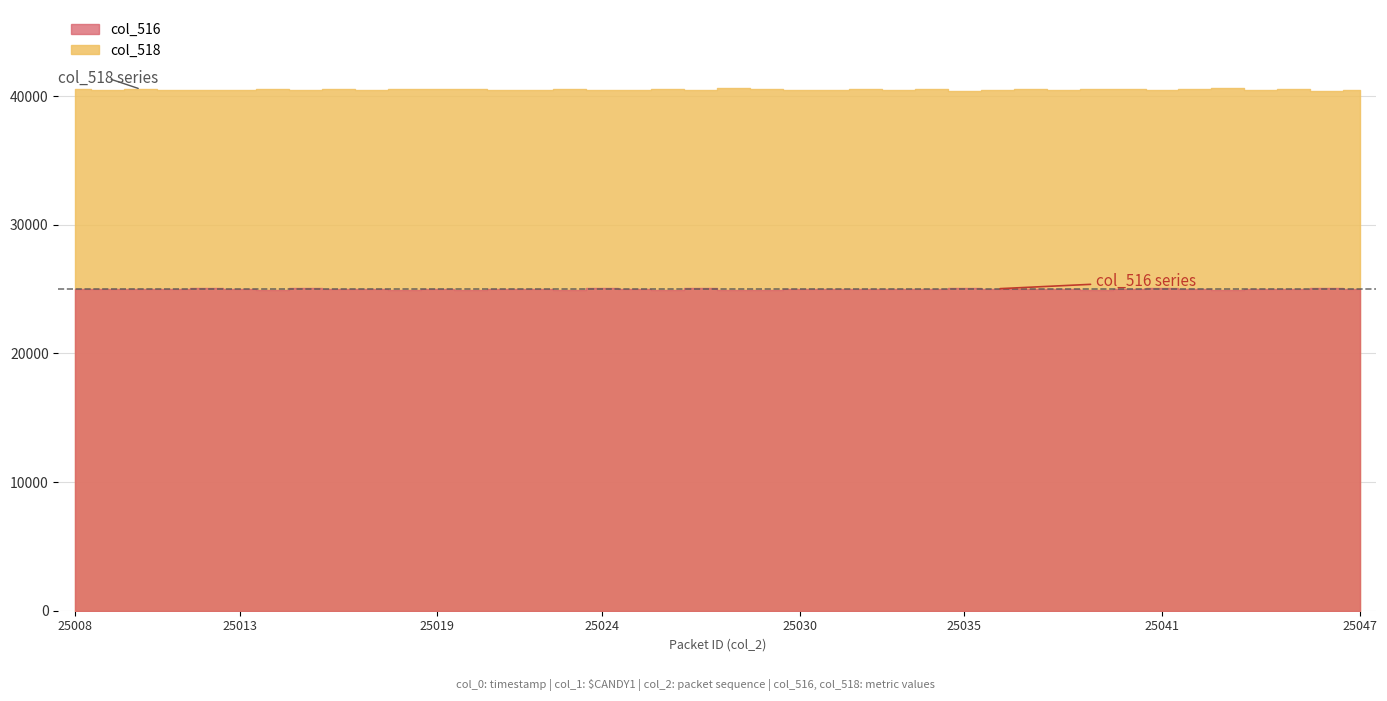

Reading right to left, extract all data points from this chart.

col_518: 40493	40439	40529	40513	40616	40527	40480	40530	40573	40510	40546	40502	40422	40551	40496	40533	40483	40498	40588	40612	40475	40562	40492	40473	40562	40522	40514	40563	40542	40579	40505	40530	40471	40598	40505	40473	40488	40545	40497	40532
col_516: 25042	25096	25006	25022	24919	25008	25055	25005	24962	25025	24989	25033	25113	24984	25039	25002	25052	25037	24947	24923	25060	24973	25043	25062	24973	25013	25021	24972	24993	24956	25030	25005	25064	24937	25030	25062	25047	24990	25038	25003